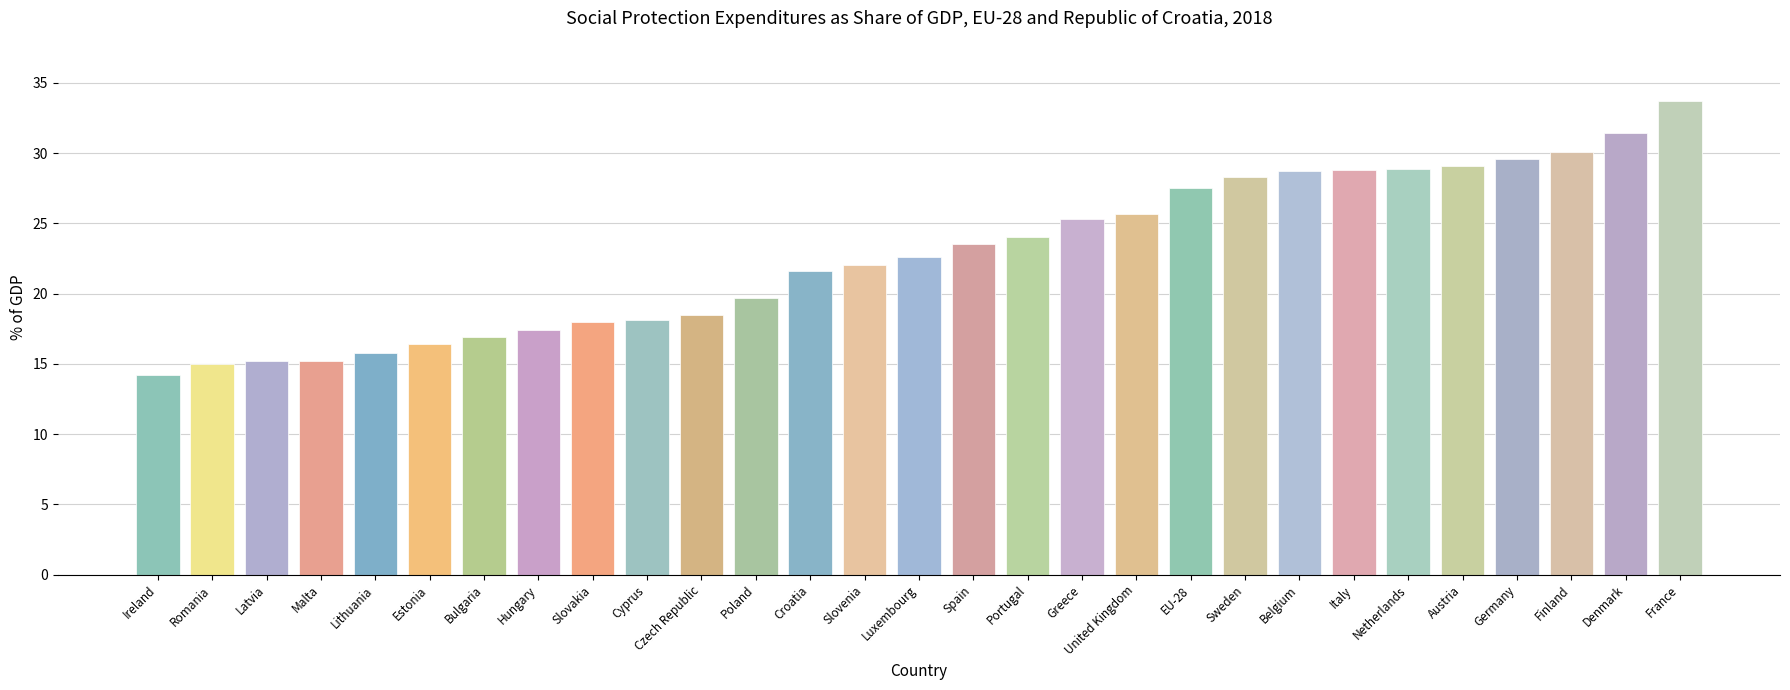

The chart shows a value of 29.1 at Slovakia. True or false?

False